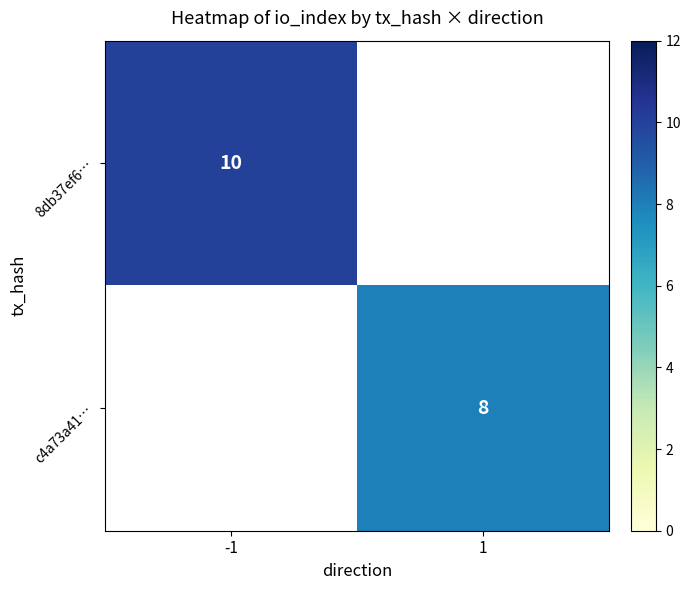

Which category has the highest value across all series?

-1